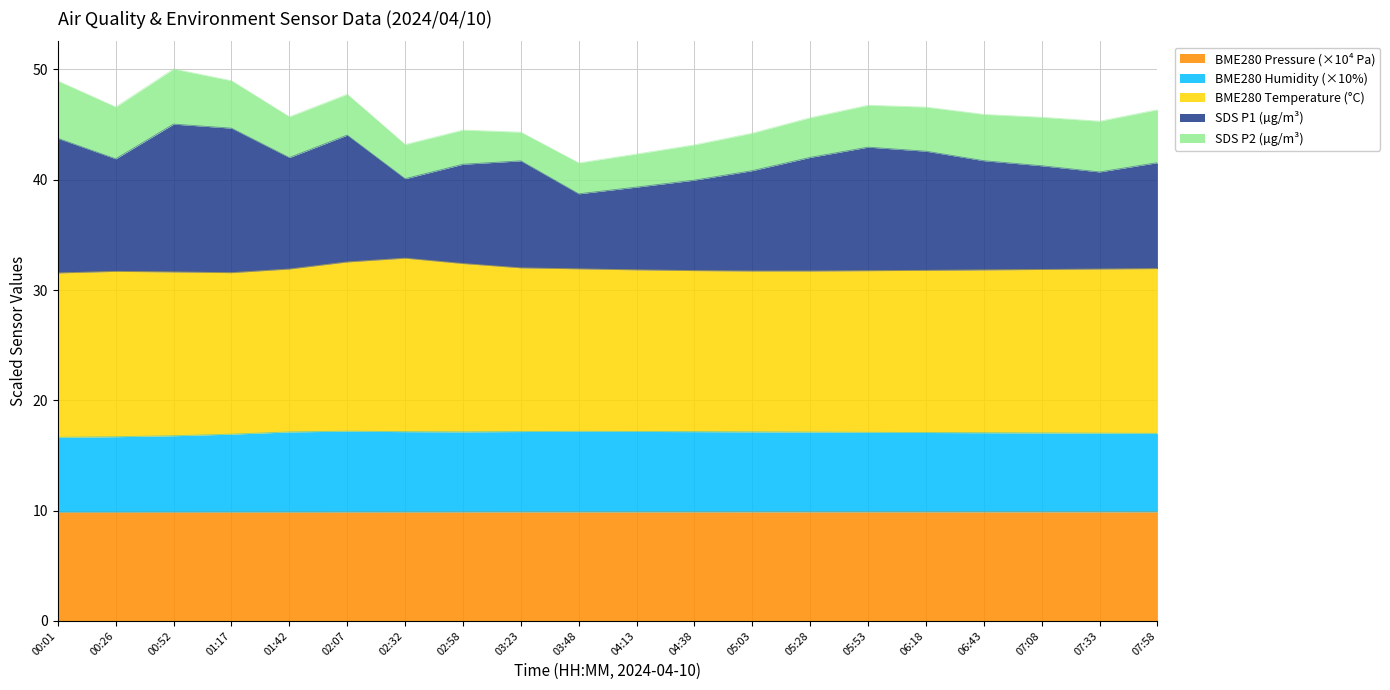

Where is the first local maximum for SDS_P1?

00:52